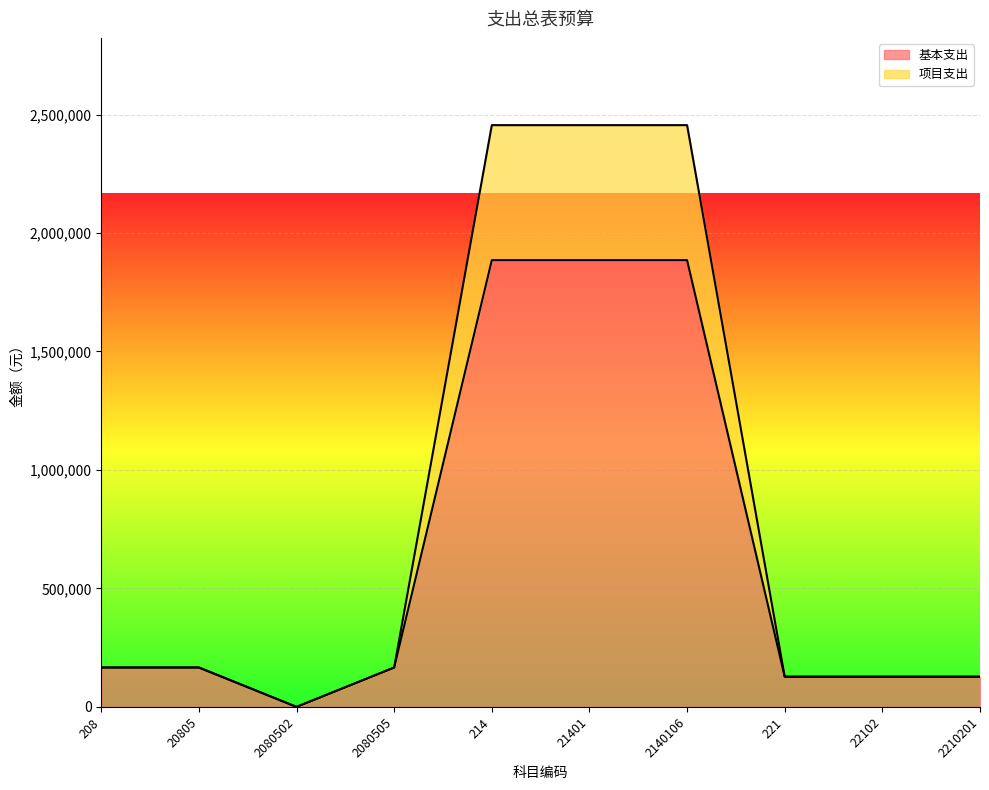

In 基本支出, how many points are lower than both neighbors (excluding endpoints)?

1